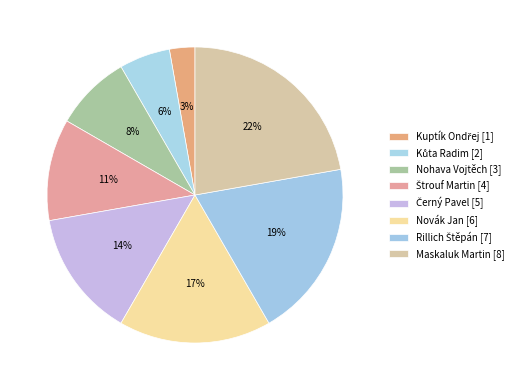

Which category has the smallest portion of the pie?

Kuptík Ondřej